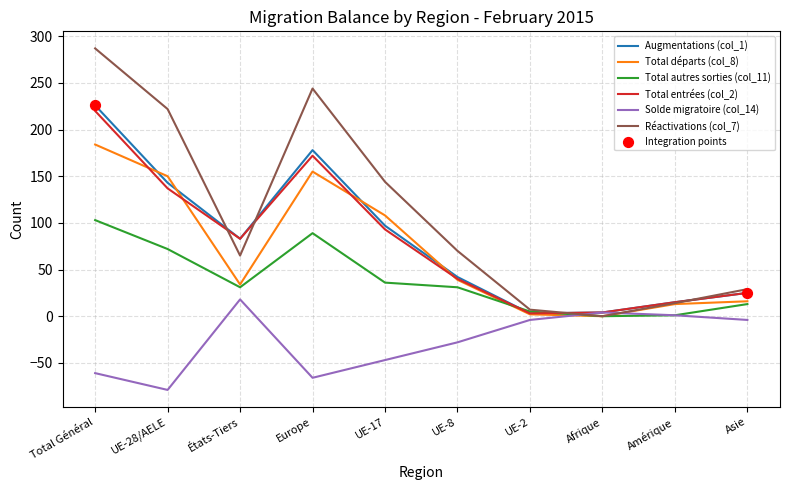

Which series has the largest total across all categories?

Réactivations (col_7)